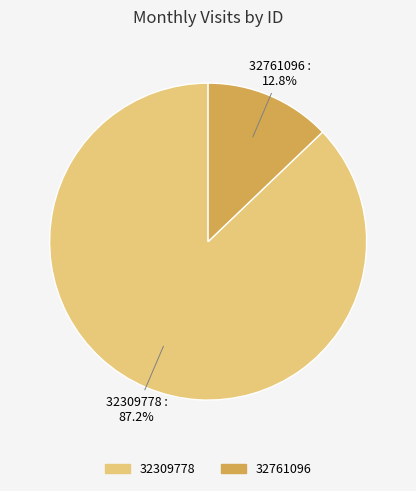

Is it true that 32761096 is 13% of the pie?

True